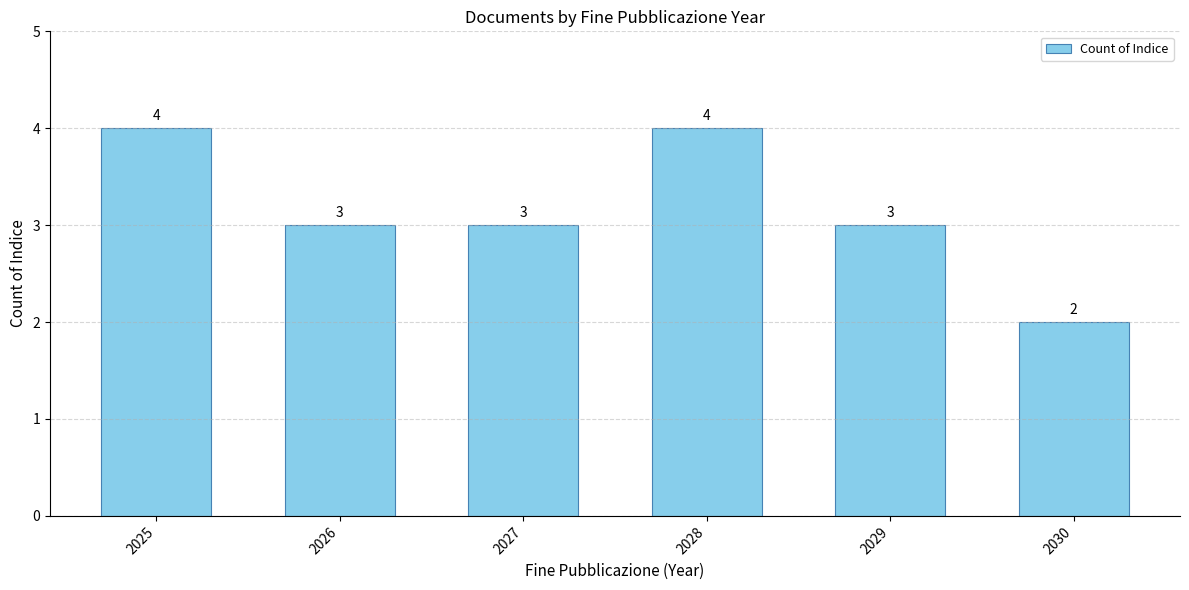

Reading left to right, transcribe all the data shown in this chart.

4	3	3	4	3	2